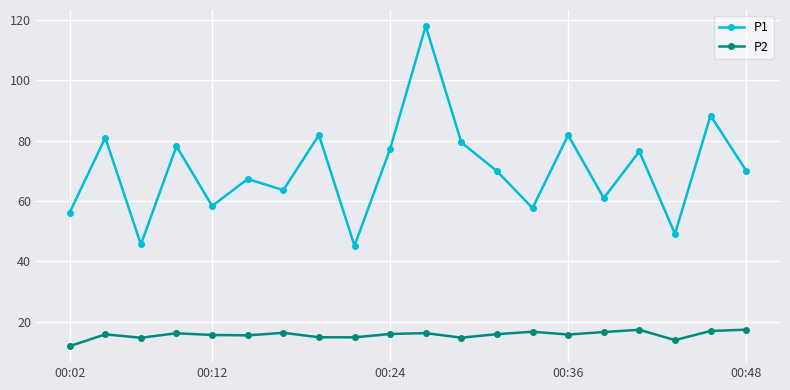

Which series has the widest spread of values?

P1